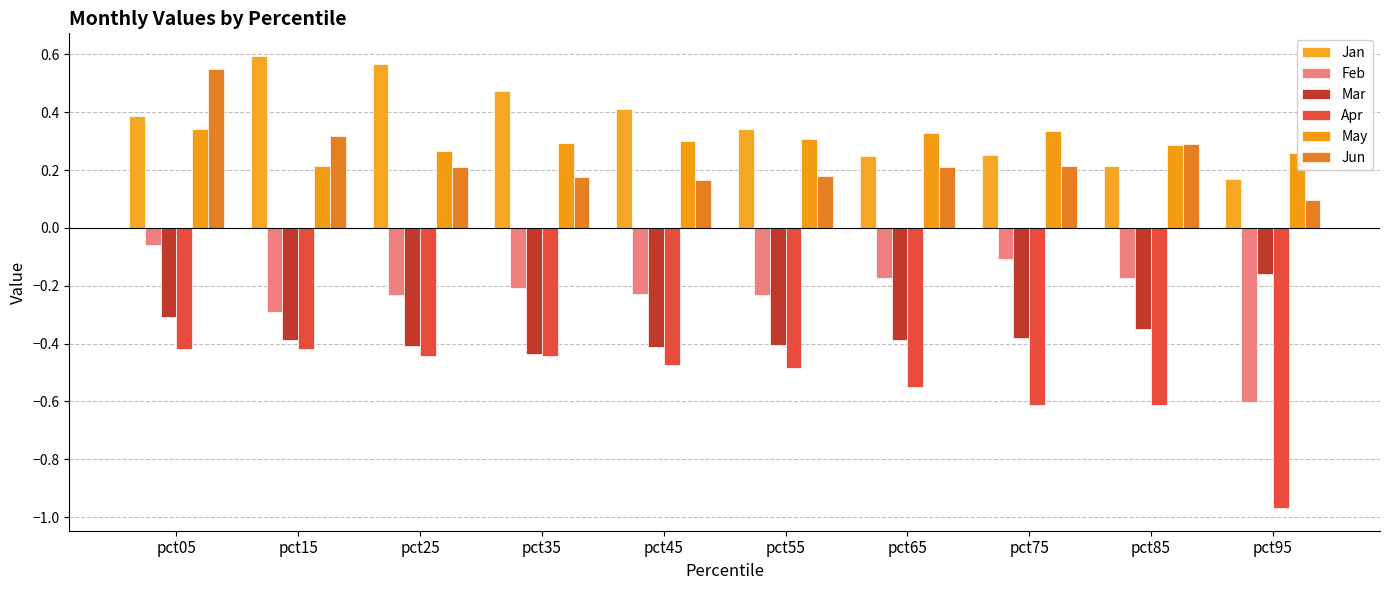

What is the average value of the Feb series?

-0.2